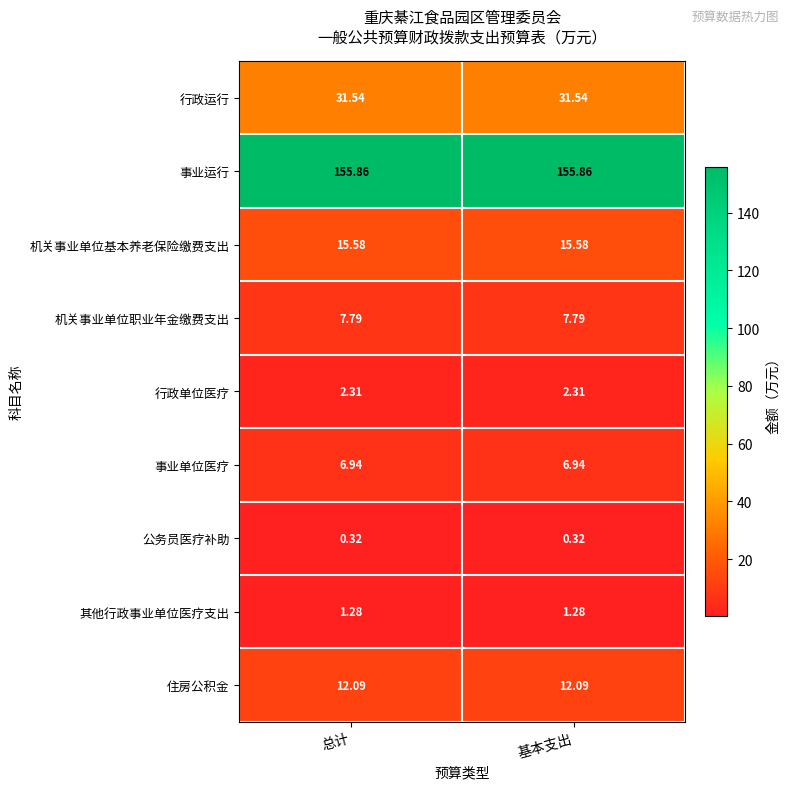

Is the value of 公务员医疗补助 at 基本支出 greater than the value of 住房公积金 at 总计?

No